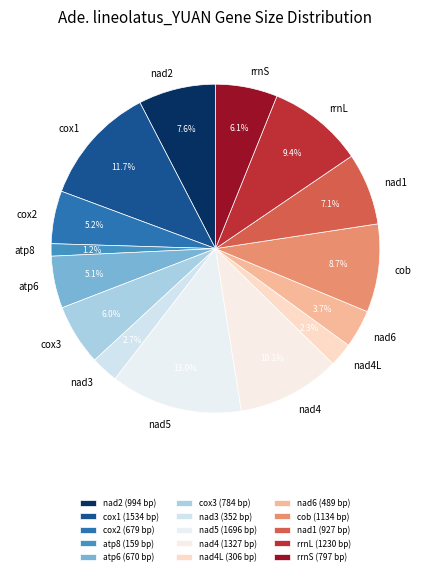

What is the smallest slice in the pie chart?

atp8